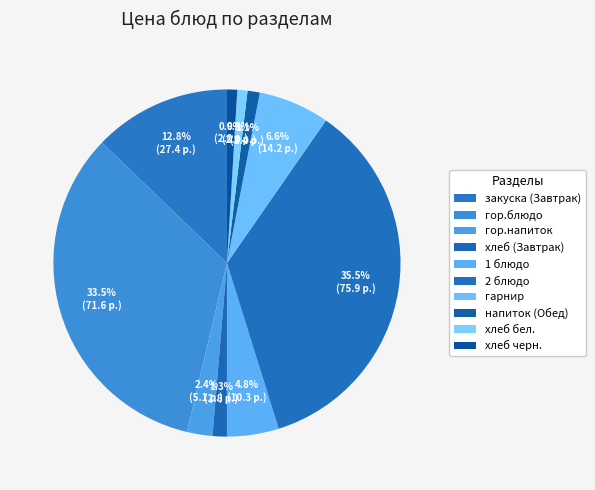

How many slices are in this pie chart?

10